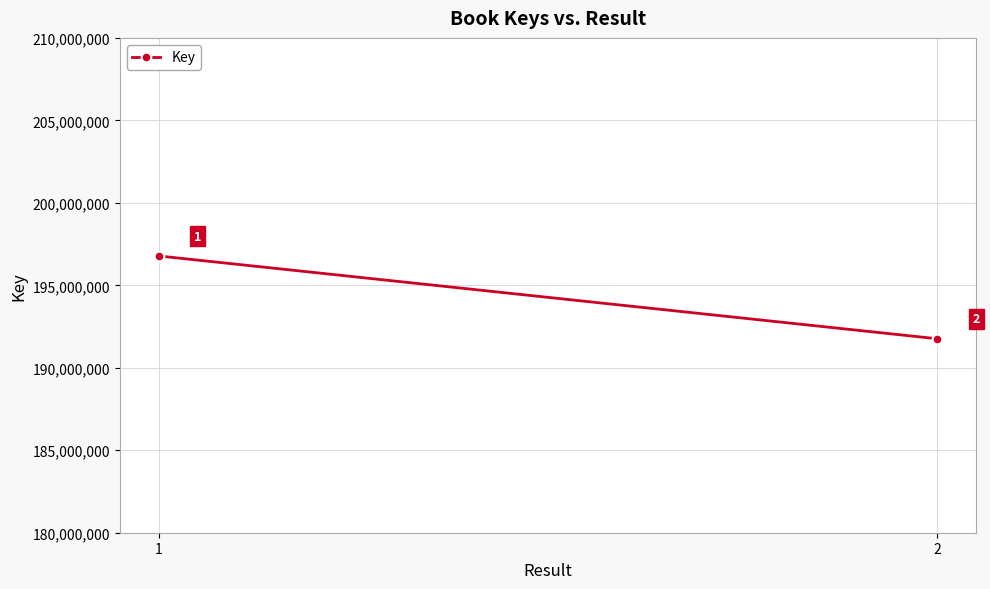

Count the values in the range 191758600 to 196779138.

2